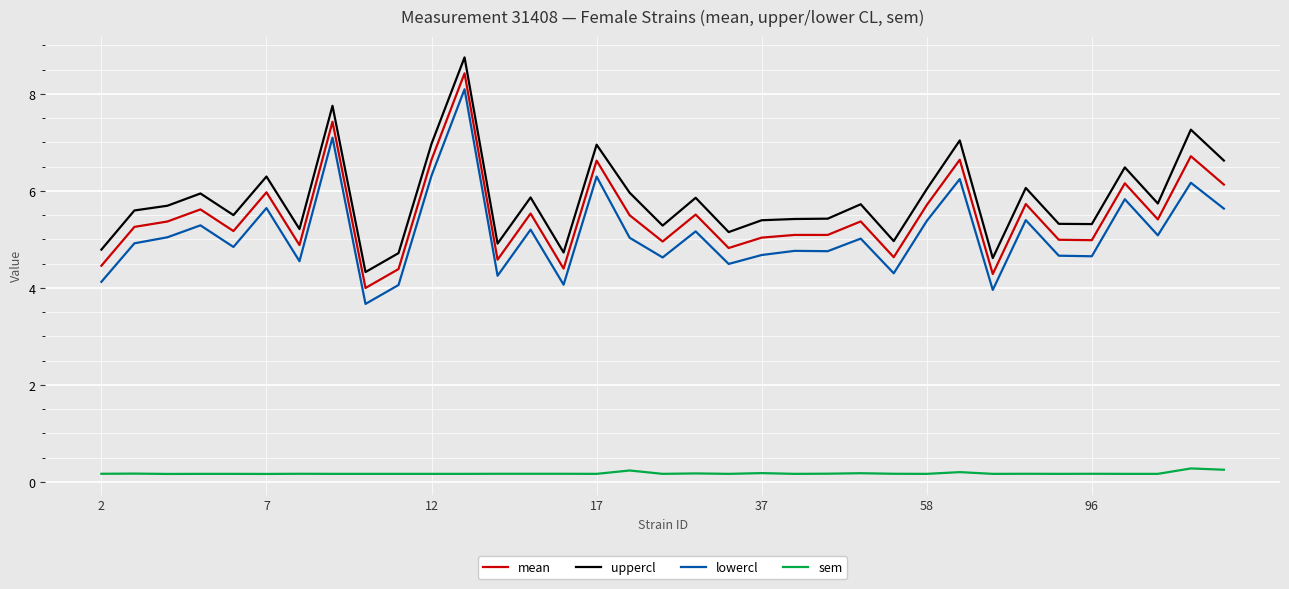

What is the maximum value shown in the chart?

8.8